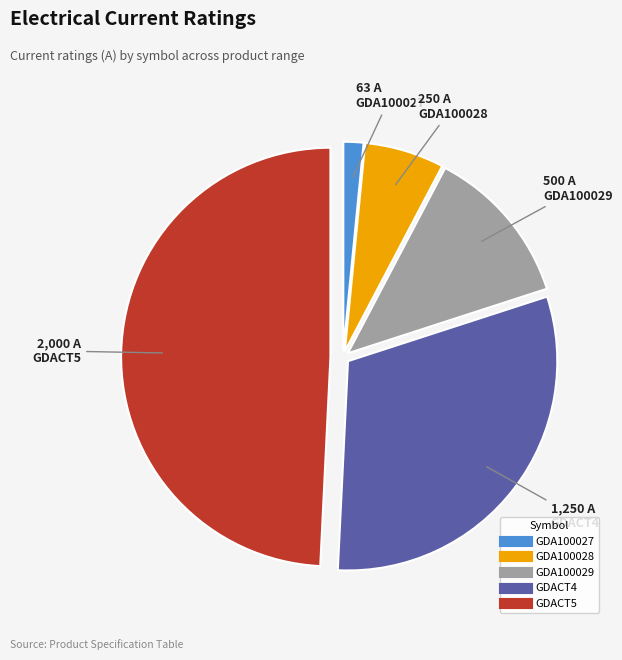

Does any single category account for the majority?

No